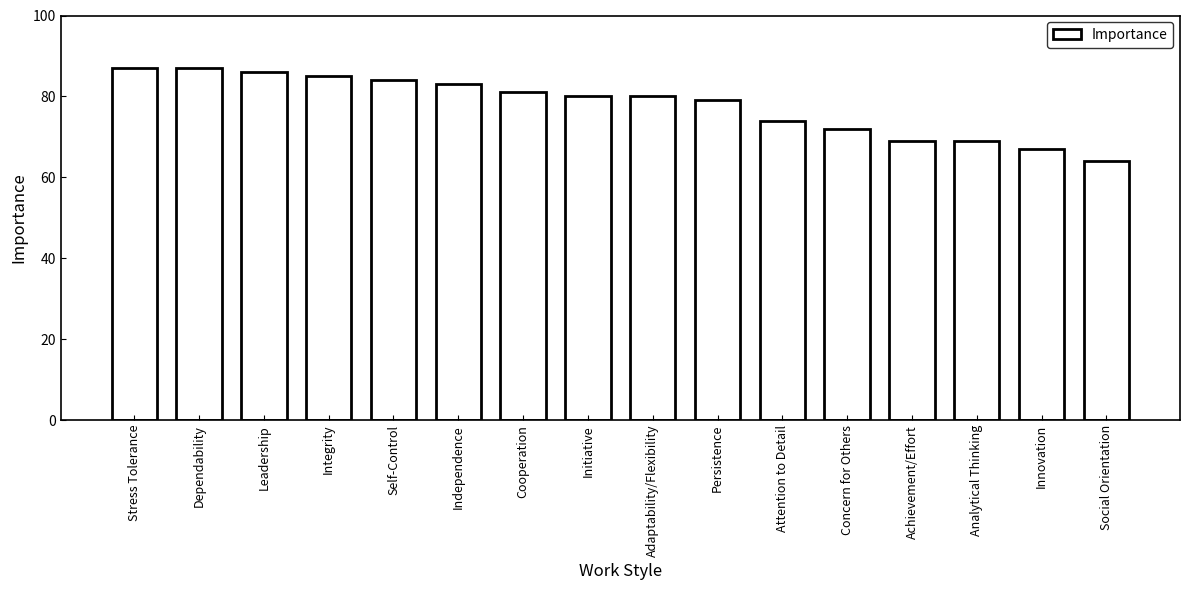

What is the difference between the second highest and minimum values?

23